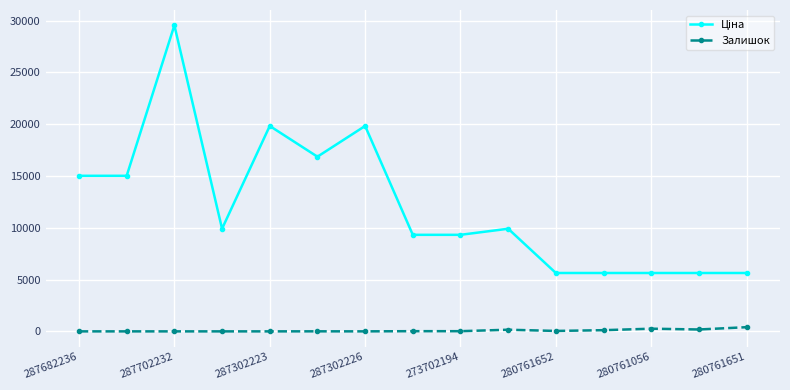

What is the average value of the Залишок series?

80.2